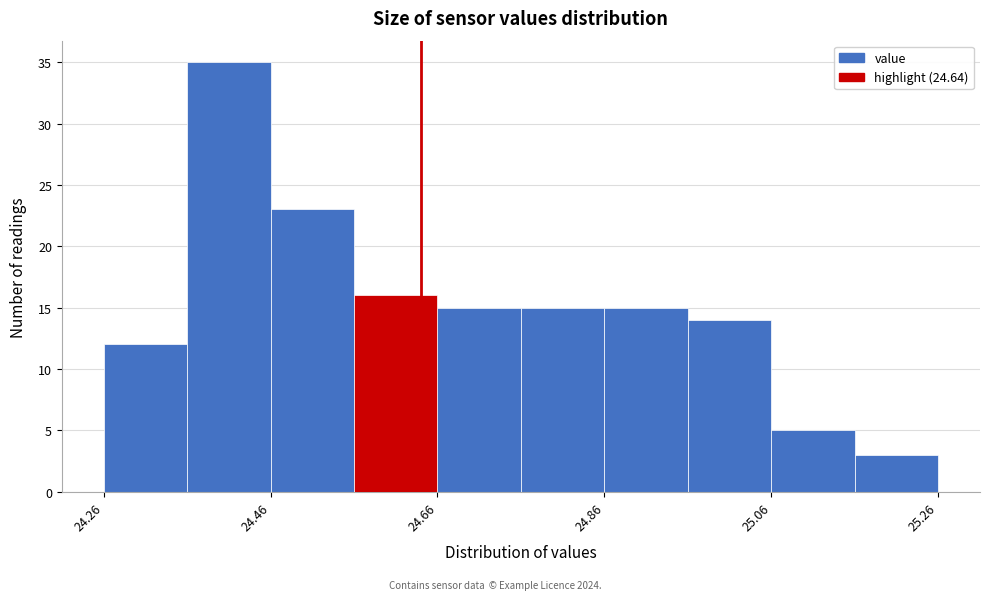

Over which range of the x-axis is the bar tallest?

24.36 to 24.46